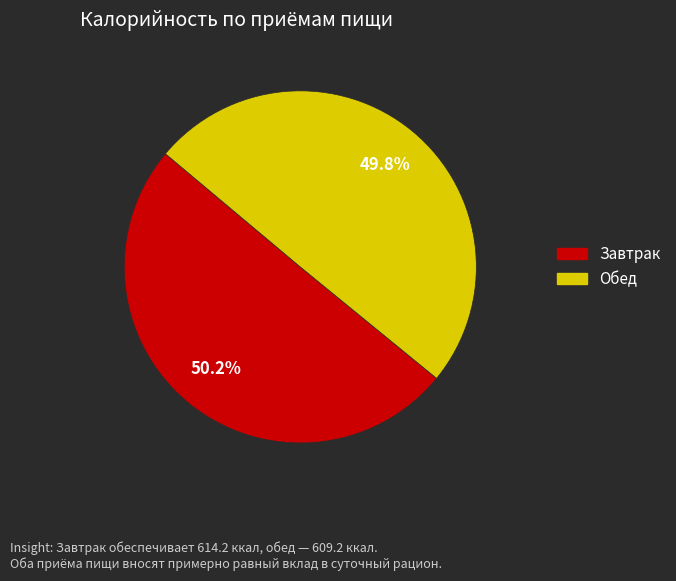

Is there any slice that represents more than half of the pie?

Yes